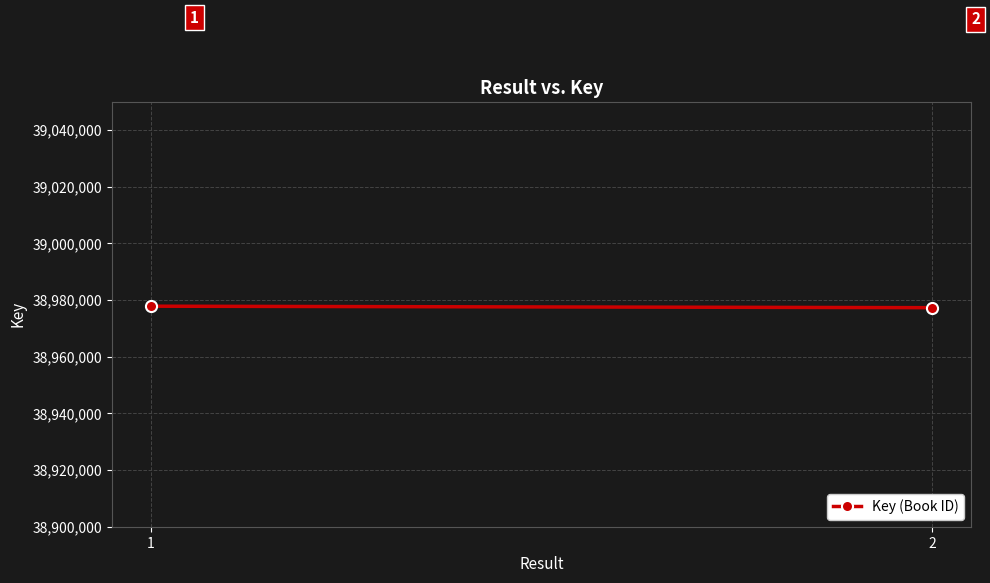

Rank the categories by value from lowest to highest.

2, 1